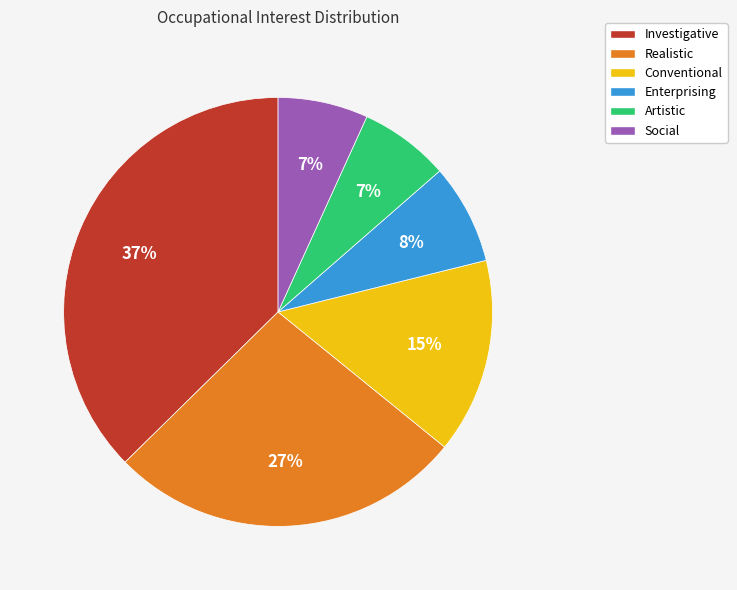

To the nearest percent, what portion does Investigative represent?

37%